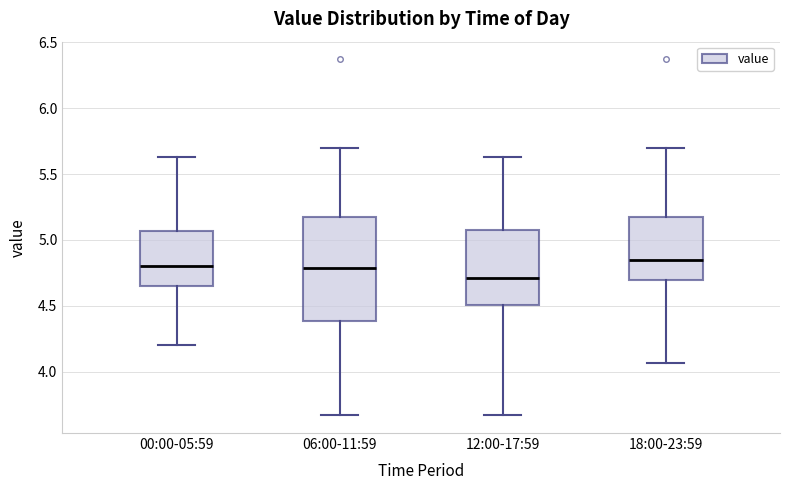

Reading left to right, transcribe this box plot: for each box, give where its median line is, the range the box spans, and where its two whiskers end, as read against the y-axis. The values are not printed on the chart, so give them approximately, as read against the axis.

00:00-05:59: median 4.80, box 4.65 to 5.05, whiskers 4.20 to 5.65
06:00-11:59: median 4.80, box 4.40 to 5.20, whiskers 3.65 to 5.70
12:00-17:59: median 4.70, box 4.50 to 5.10, whiskers 3.65 to 5.65
18:00-23:59: median 4.85, box 4.70 to 5.20, whiskers 4.05 to 5.70